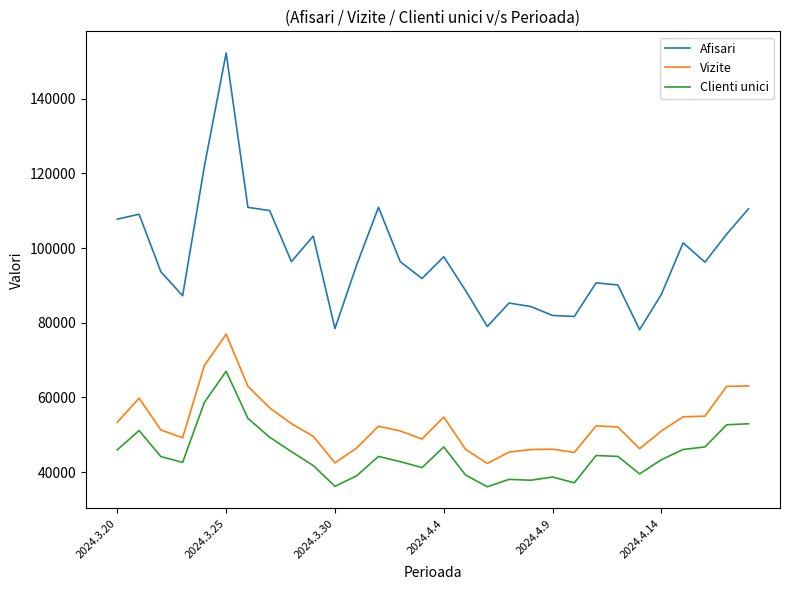

What is the difference between the second highest and minimum values in the Vizite series?

26214